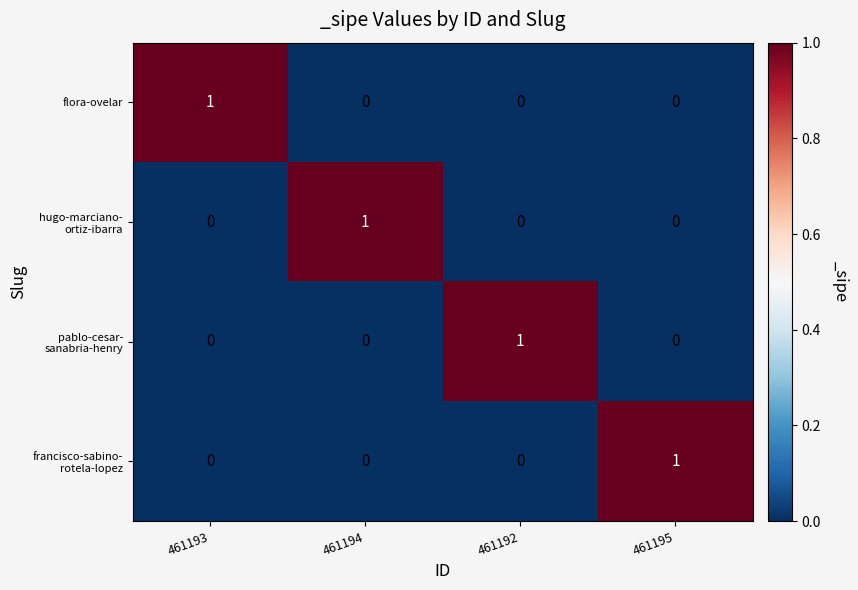

At how many categories does at least one series exceed 0?

4